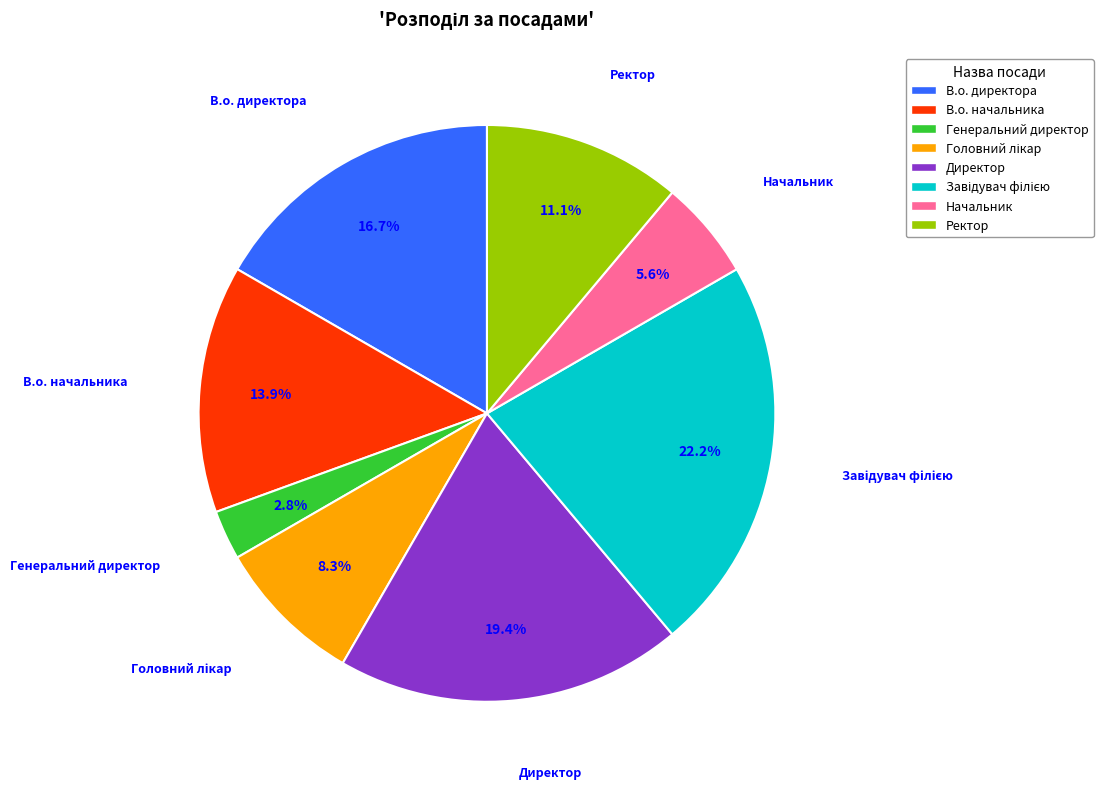

Which has a higher value, Начальник or Ректор?

Ректор